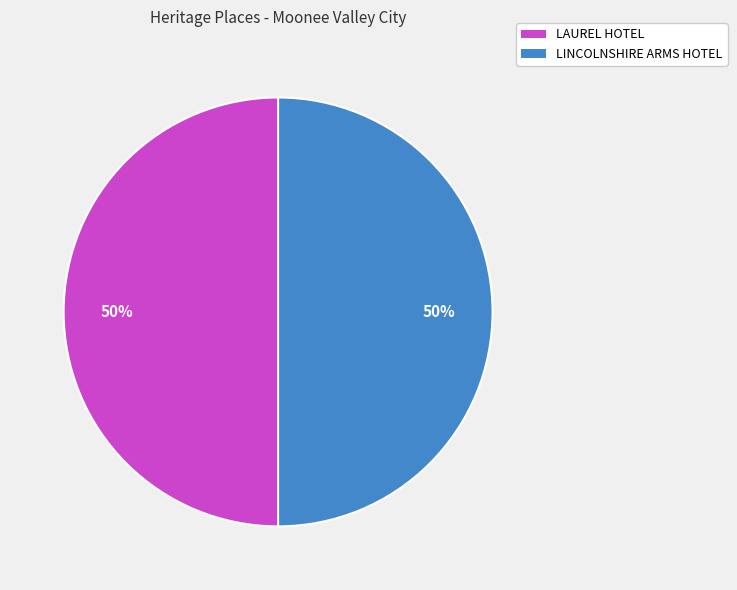

Approximately how many times larger is the value at LAUREL HOTEL compared to LINCOLNSHIRE ARMS HOTEL?

1.0